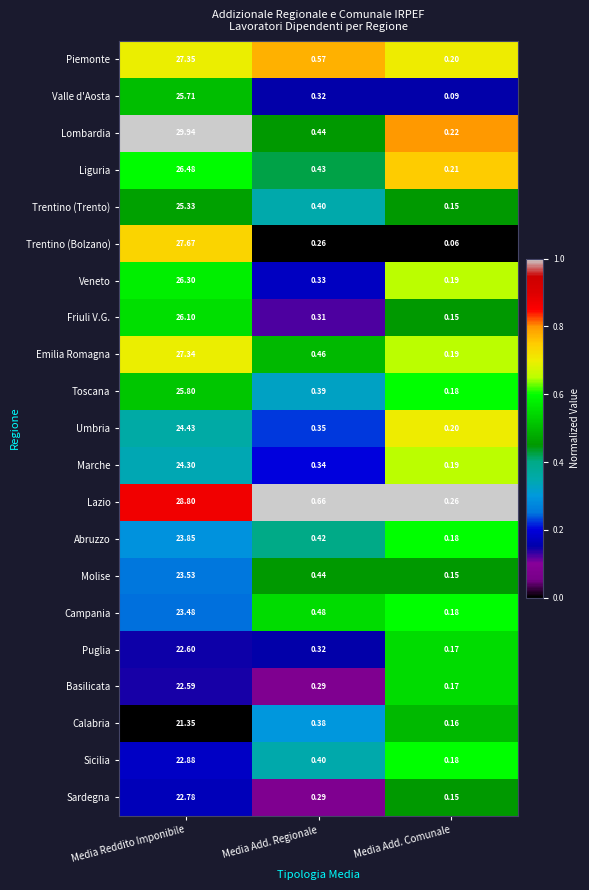

List the series in order of their peak value, lowest first.

Calabria, Basilicata, Puglia, Sardegna, Sicilia, Campania, Molise, Abruzzo, Marche, Umbria, Trentino (Trento), Valle d'Aosta, Toscana, Friuli V.G., Veneto, Liguria, Emilia Romagna, Piemonte, Trentino (Bolzano), Lazio, Lombardia